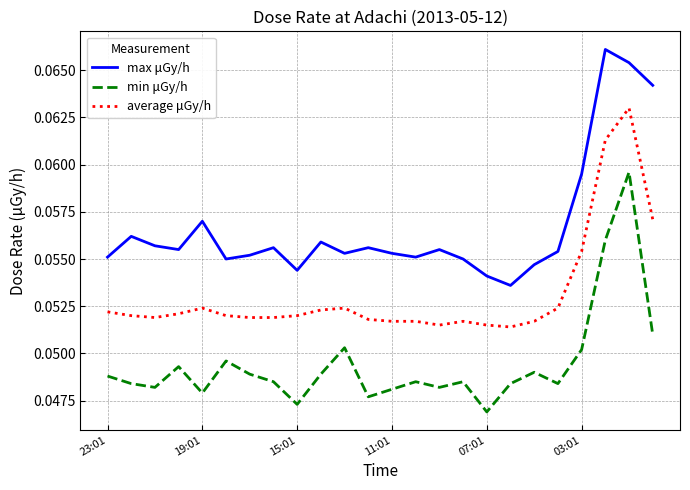

Rank the series by their average value, from lowest to highest.

min μGy/h, average μGy/h, max μGy/h